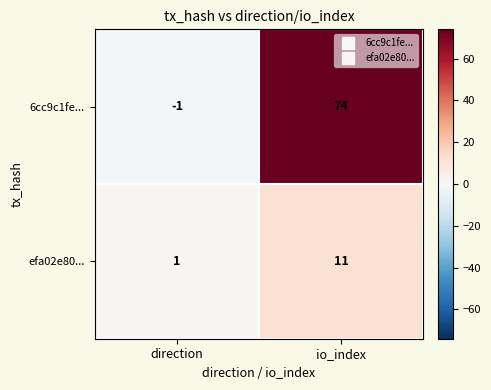

Rank the series by their average value, from highest to lowest.

6cc9c1fe..., efa02e80...